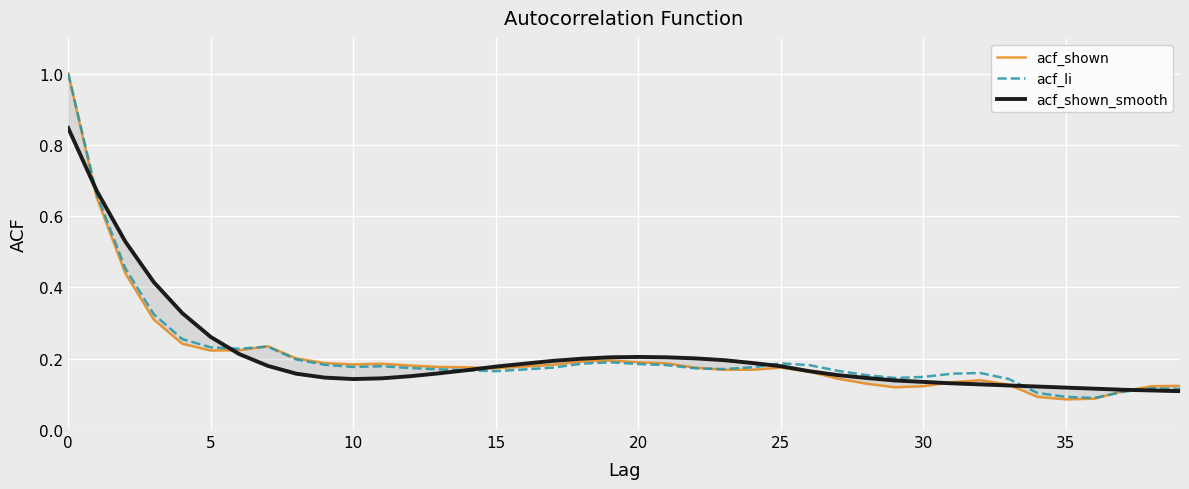

Which series has the largest total across all categories?

acf_li